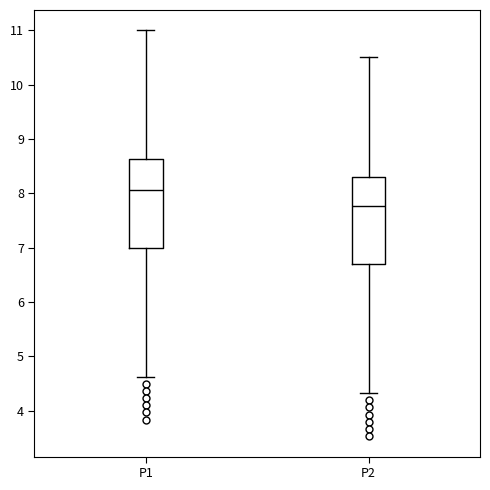

Where does the lower whisker of the box for P2 end on the y-axis? The values are not printed on the chart, so give them approximately, as read against the axis.

4.3